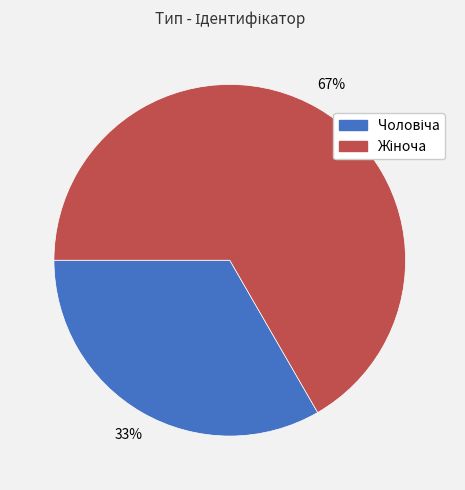

Does any single category account for the majority?

Yes